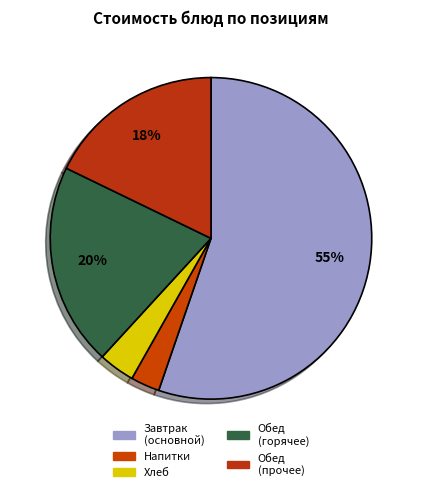

To the nearest percent, what is the average slice percentage?

20%